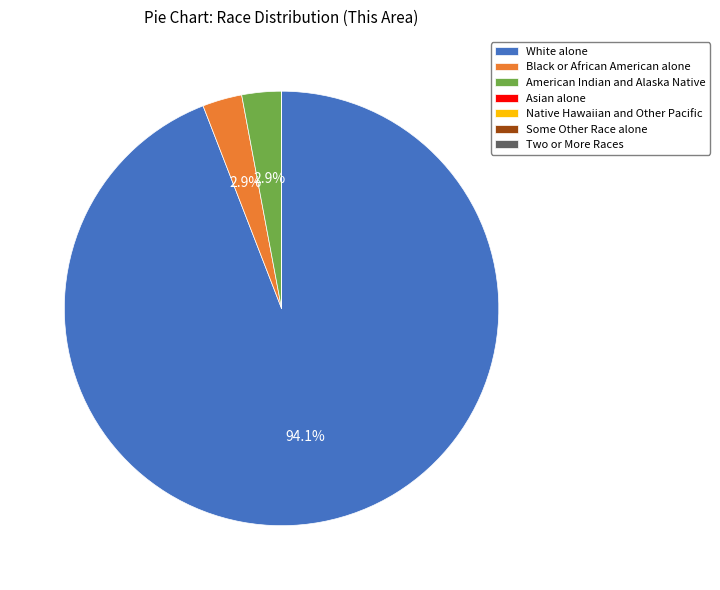

What is the largest slice in the pie chart?

White alone